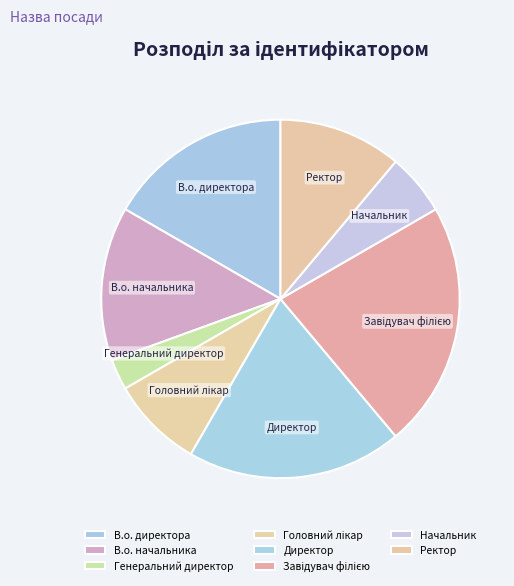

Is there a majority slice in this chart?

No